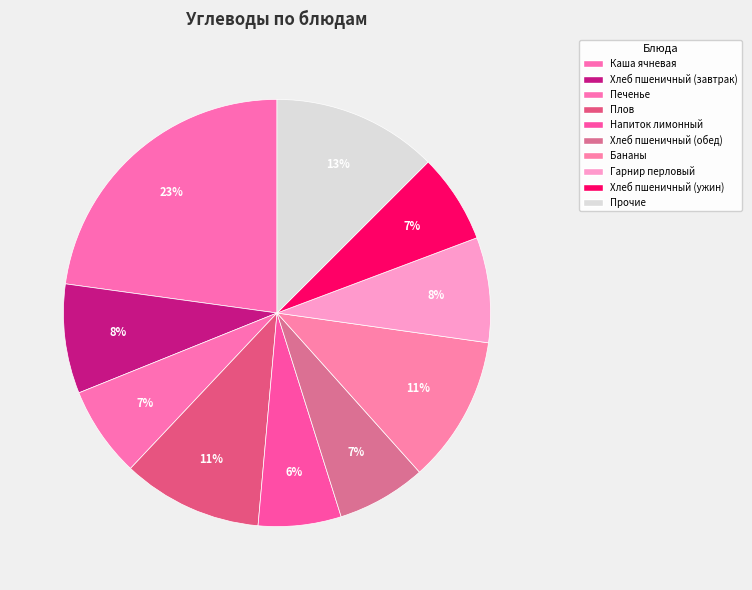

Count the number of slices in the pie.

10